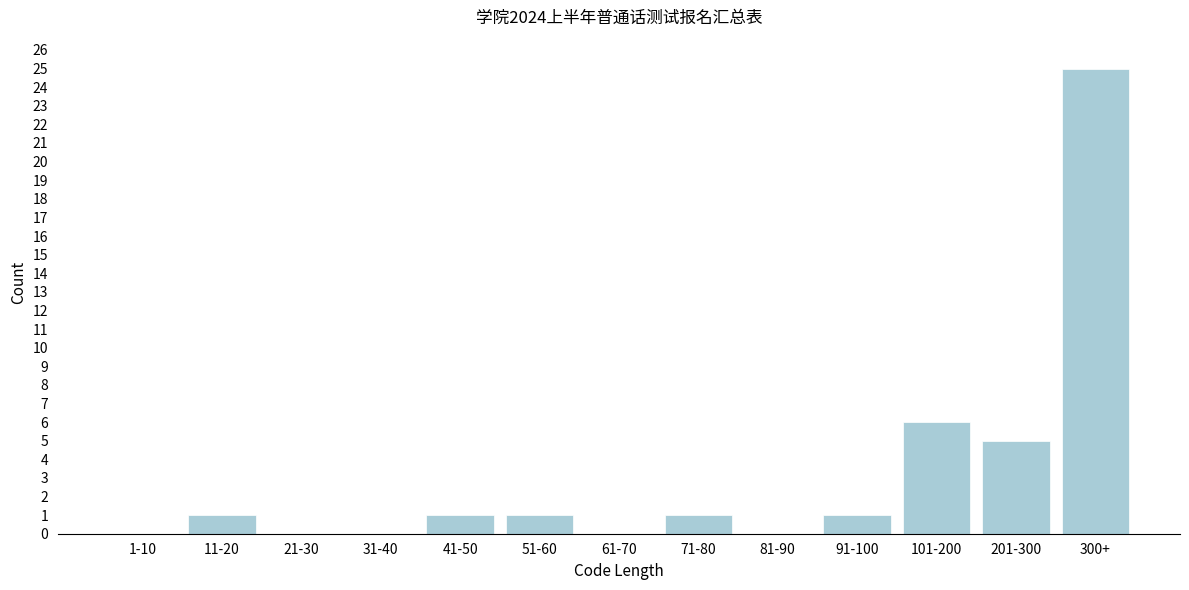

Reading left to right, what are all the values shown in this chart?

1-10=0	11-20=1	21-30=0	31-40=0	41-50=1	51-60=1	61-70=0	71-80=1	81-90=0	91-100=1	101-200=6	201-300=5	300+=25